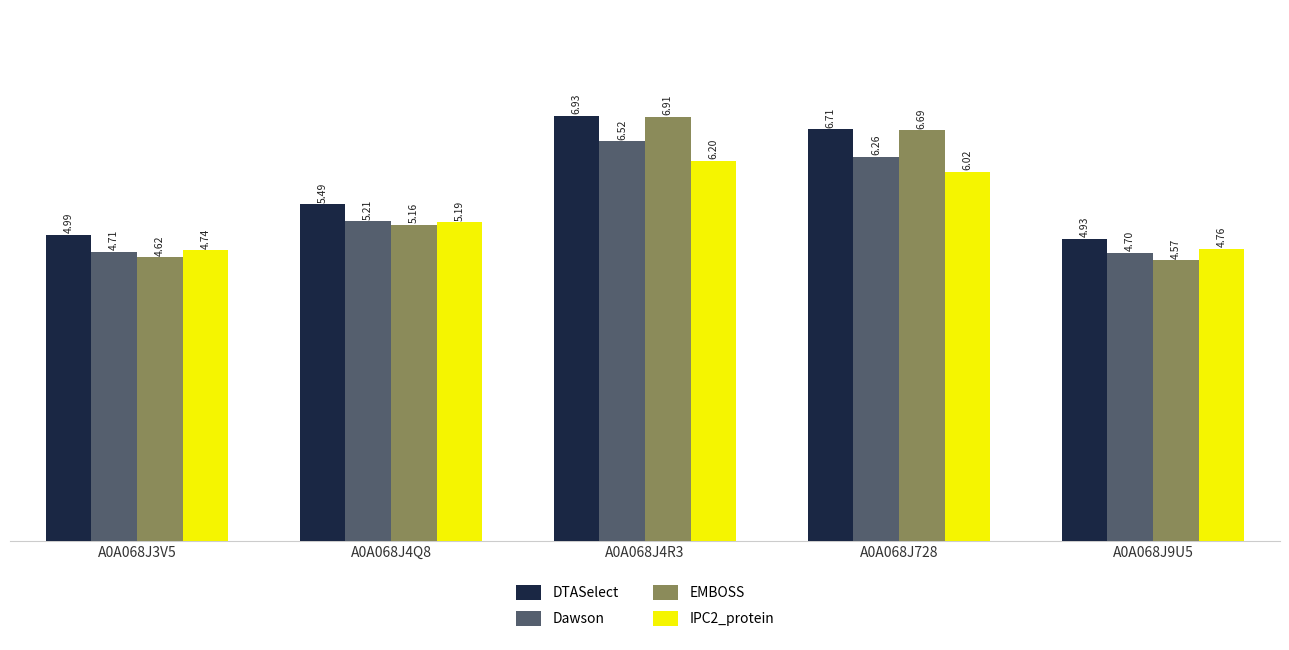

What position from the right is A0A068J3V5?

5